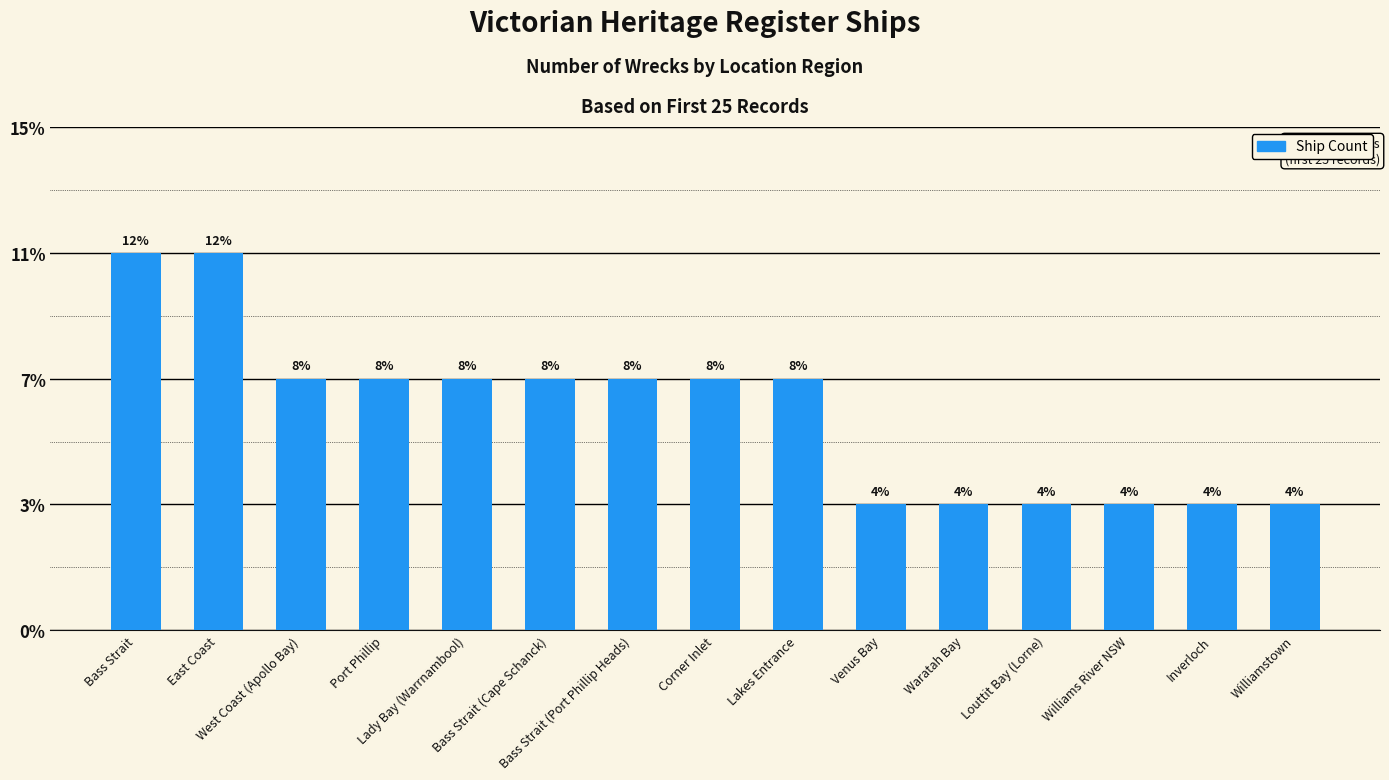

What is the difference between the second highest and second lowest values?

2